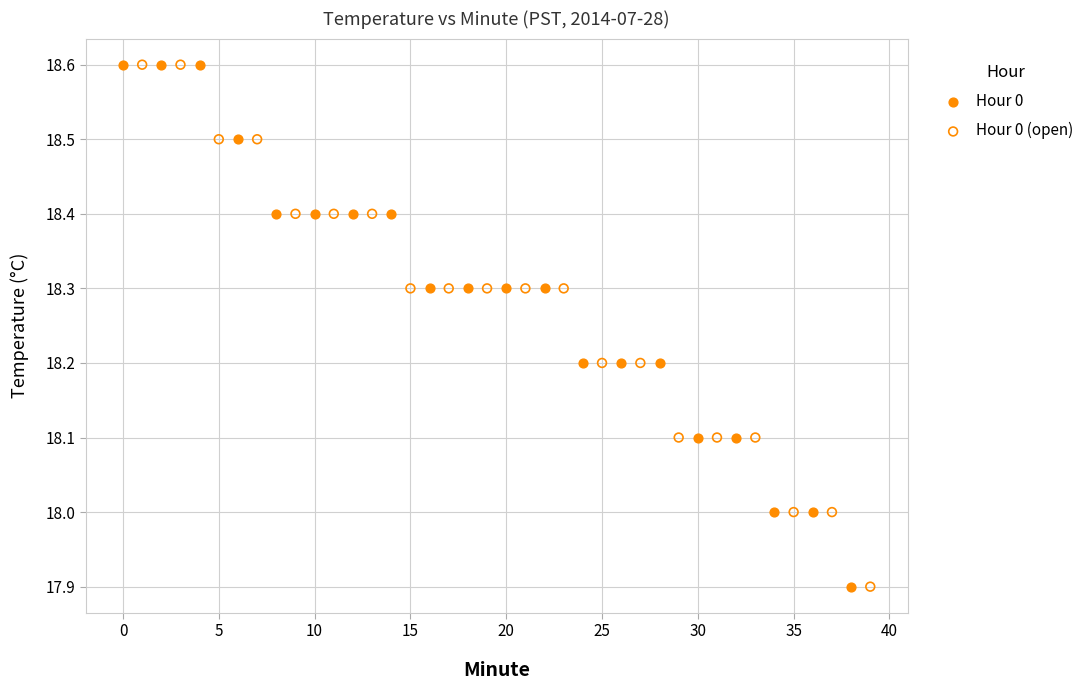

What are all the series names shown in the legend?

Hour 0, Hour 0 (open)